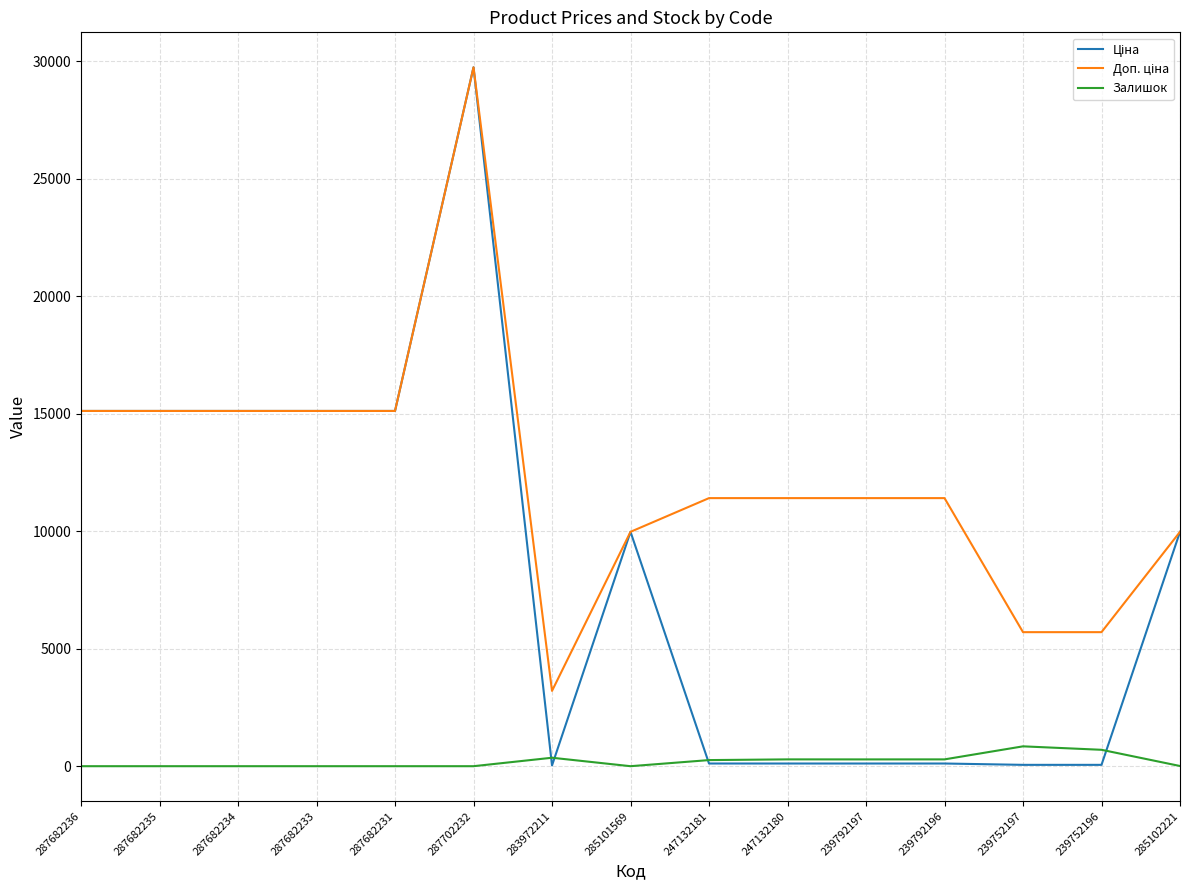

At which category is the sum across all series the highest?

287702232